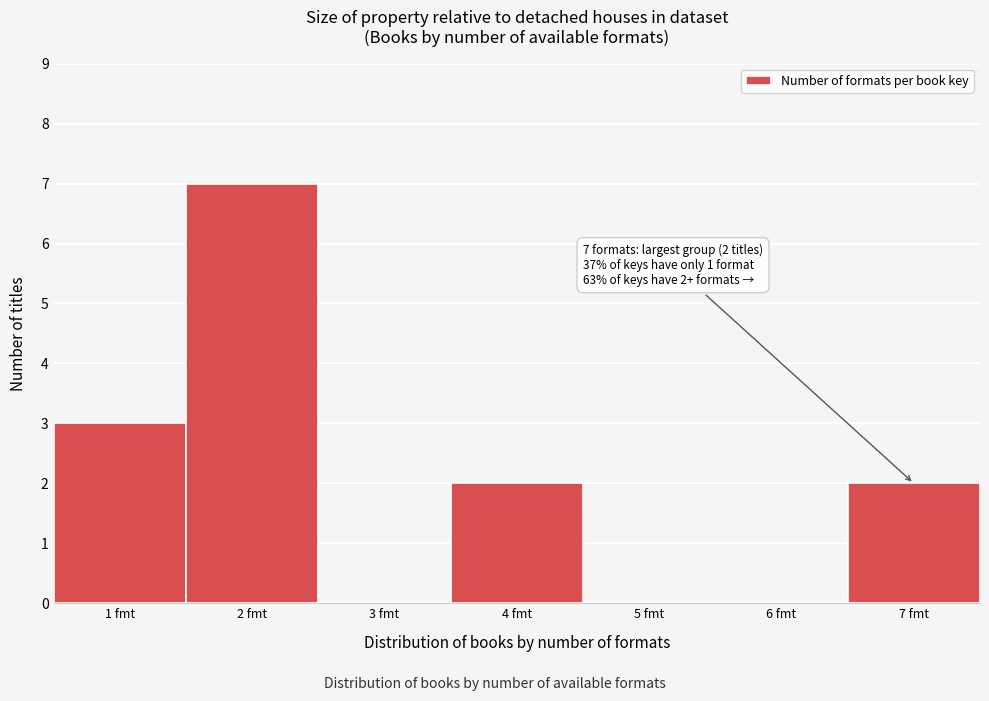

Over which range of the x-axis is the bar tallest?

1.5 to 2.5